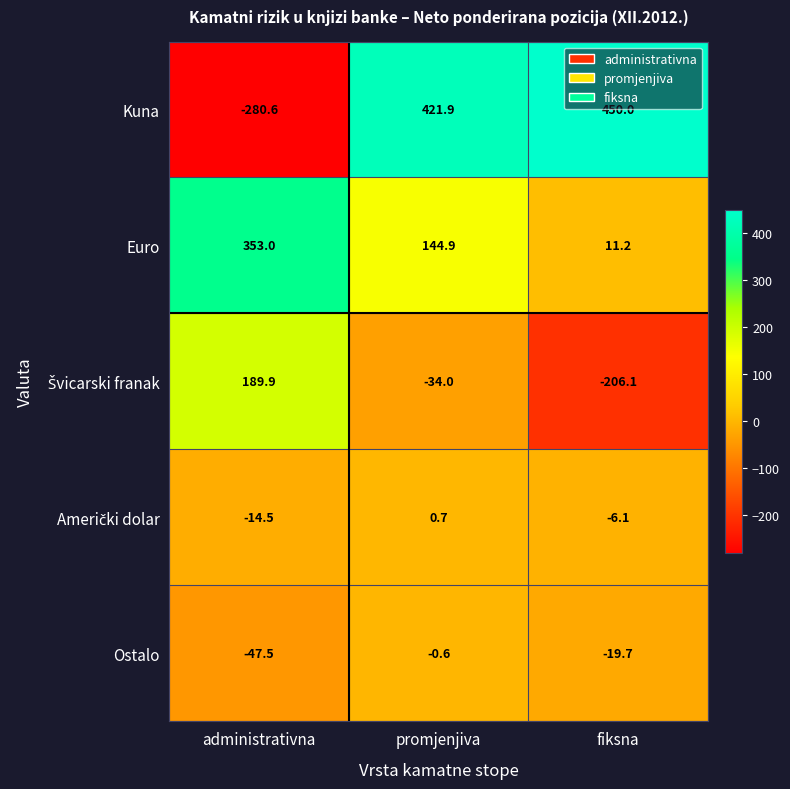

At which category does the chart reach its peak across all series?

fiksna